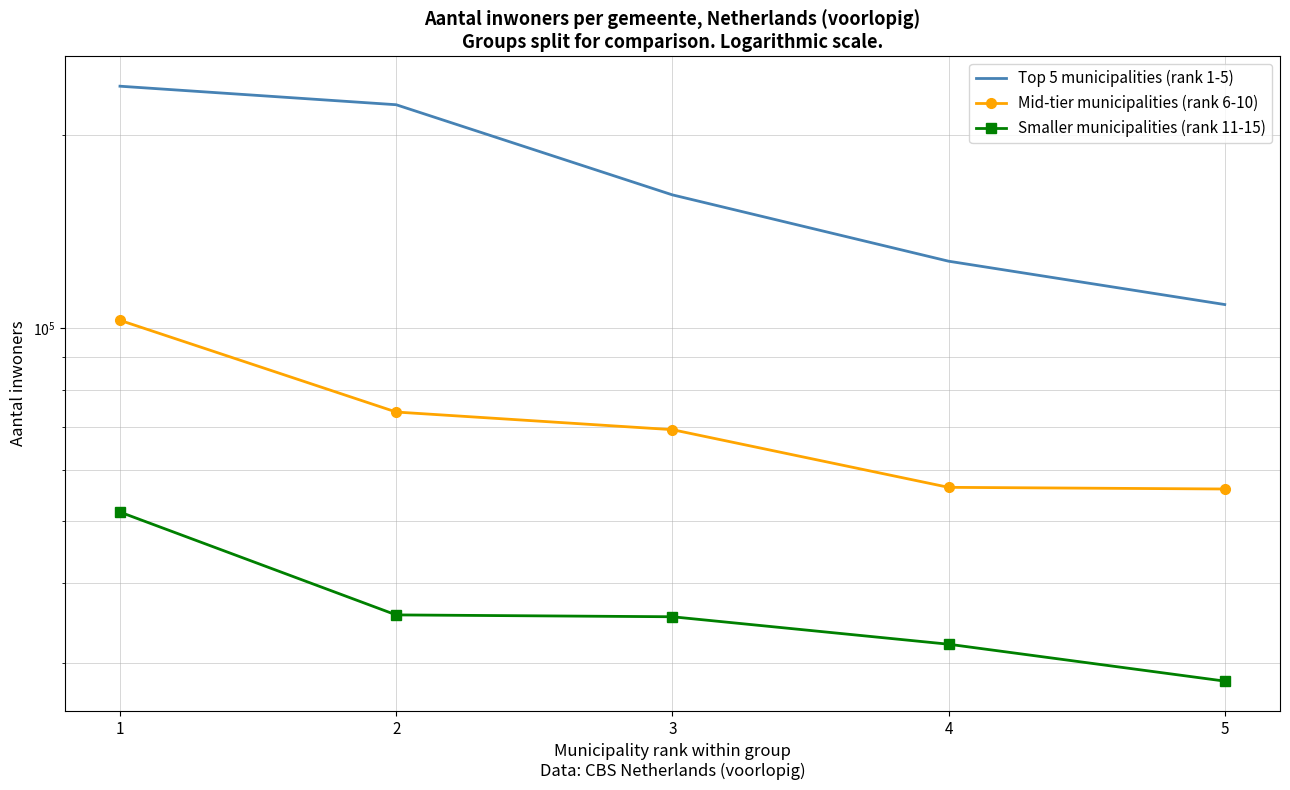

What is the value of the Smaller municipalities (rank 11-15) point at the 3rd from the left?

35464